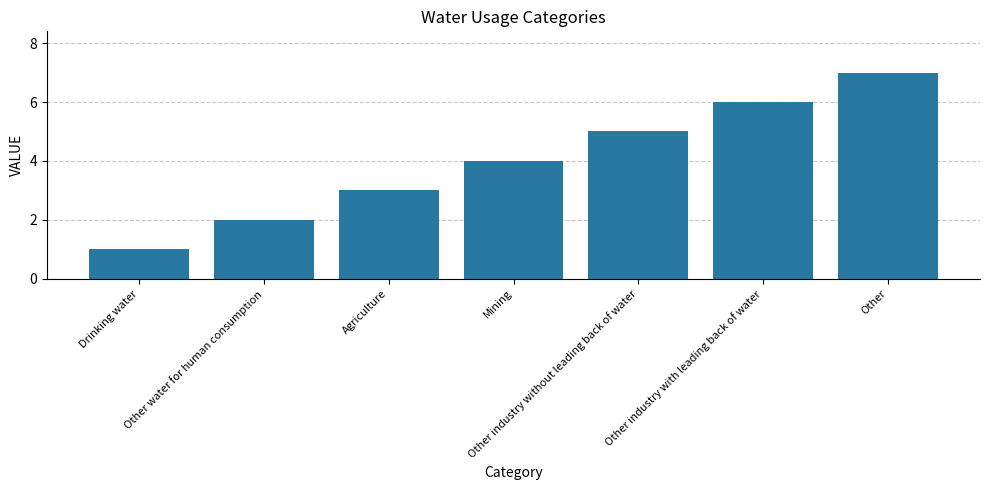

Where is the data nearest to the value 4?

Mining